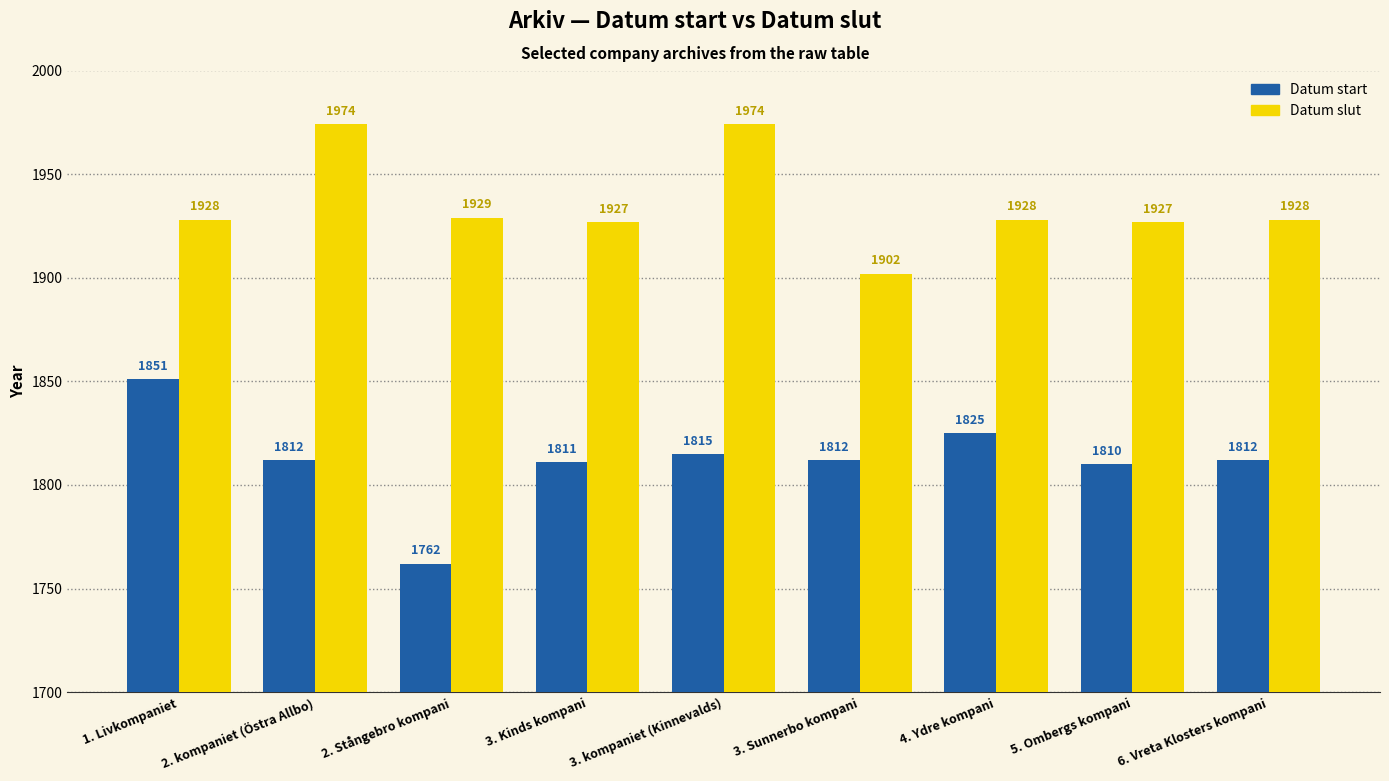

Which series has the largest range (max minus min)?

Datum start